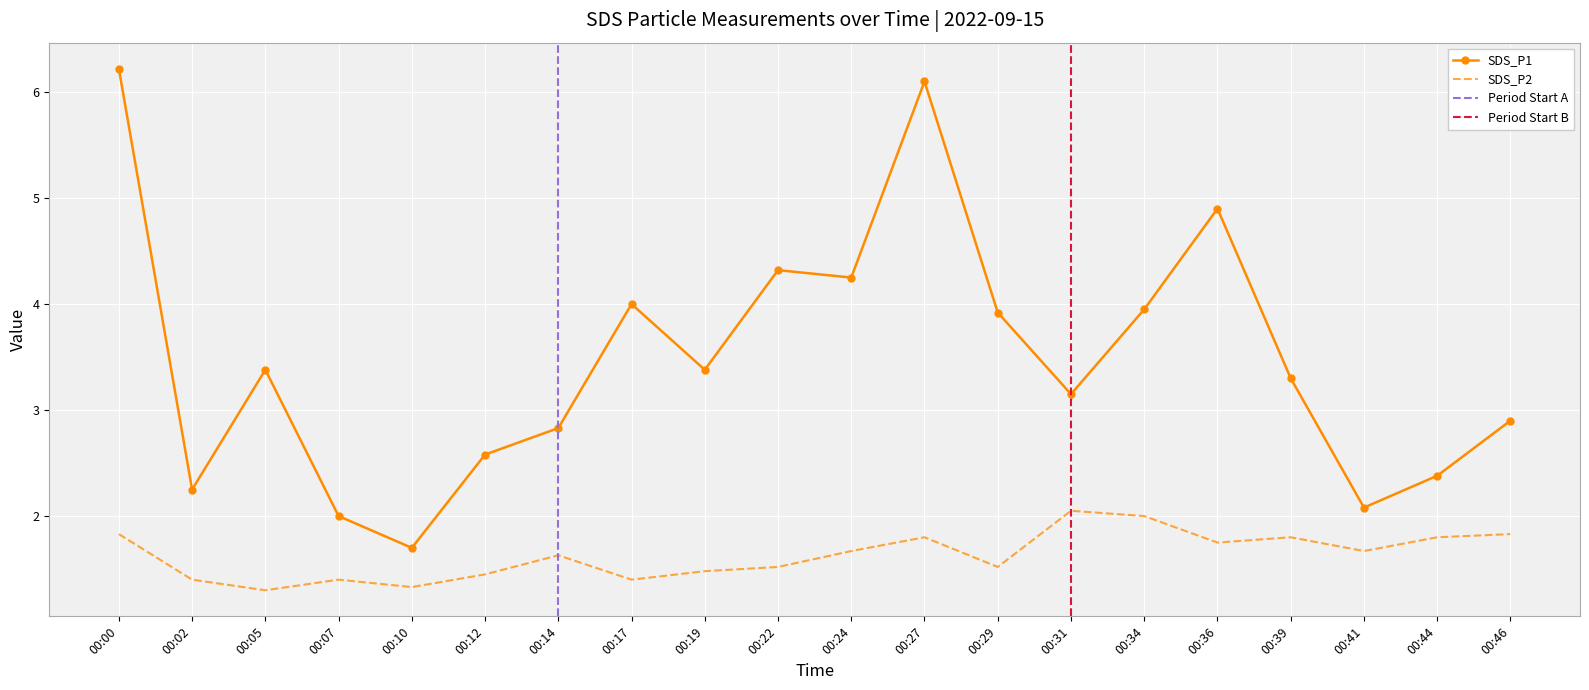

What is the average value of the SDS_P1 series?

3.5